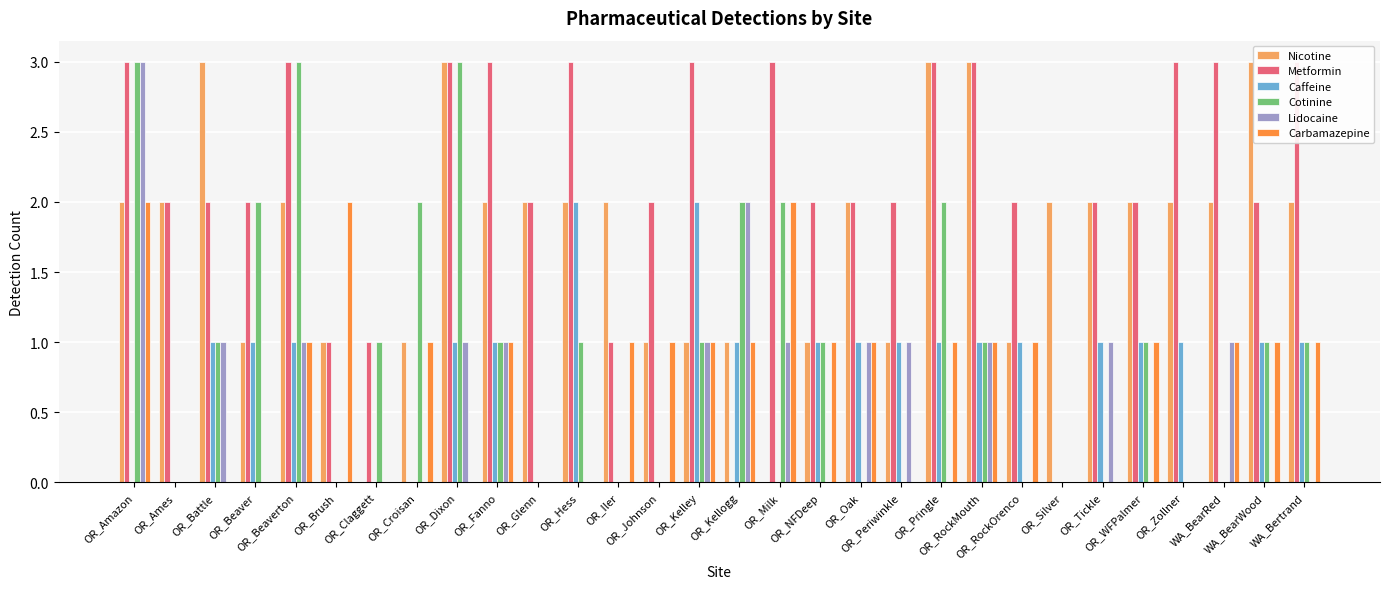

Rank the series at OR_Hess from lowest to highest value.

Lidocaine, Carbamazepine, Cotinine, Nicotine, Caffeine, Metformin